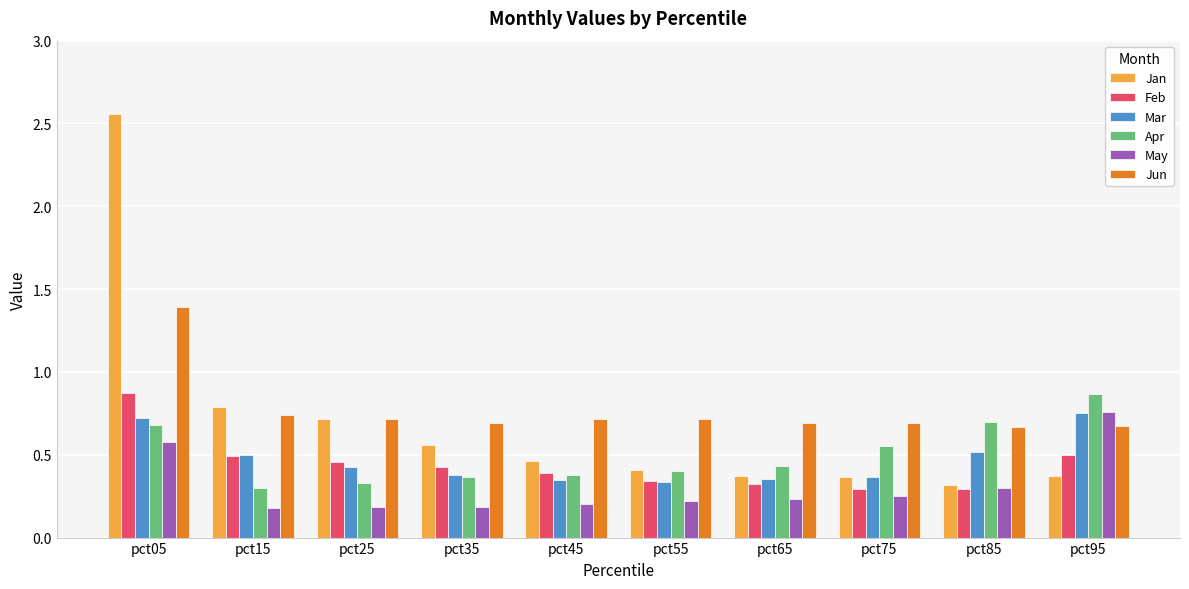

Which series has the largest total across all categories?

Jun